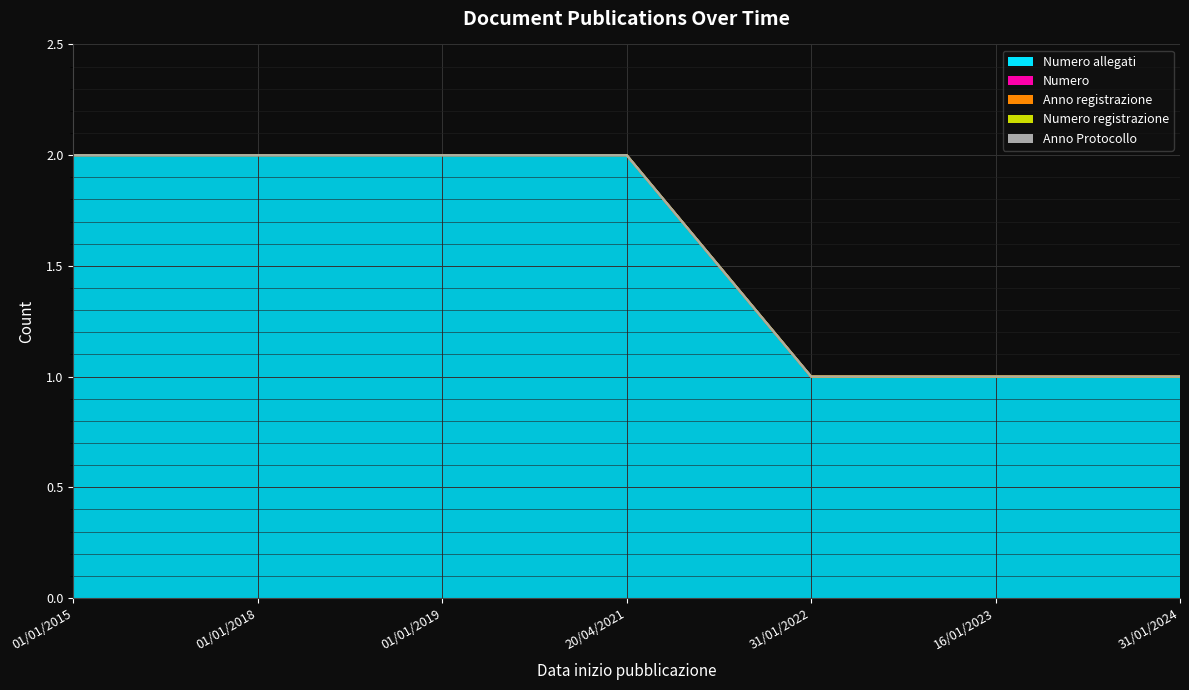

Does the chart display data point markers on the line(s)?

No